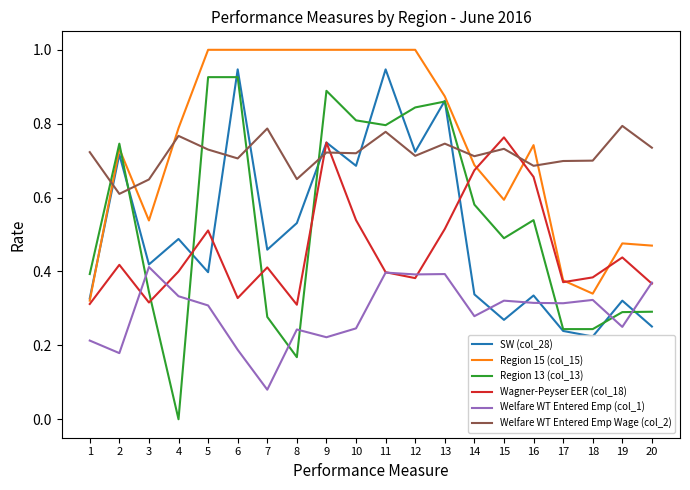

What is the difference between the highest and lowest values at 16?

0.4